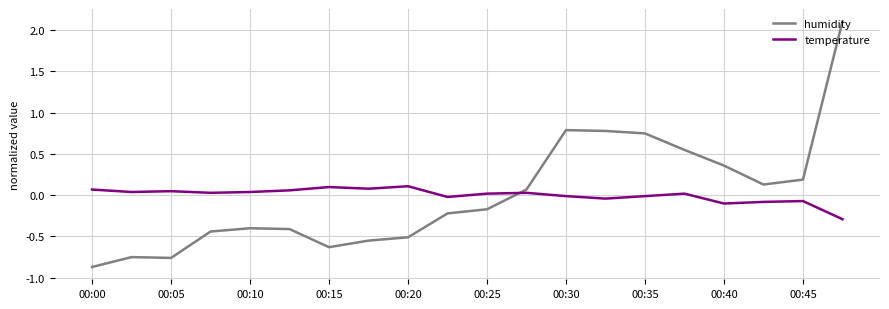

Rank the series by their maximum value, from highest to lowest.

humidity, temperature